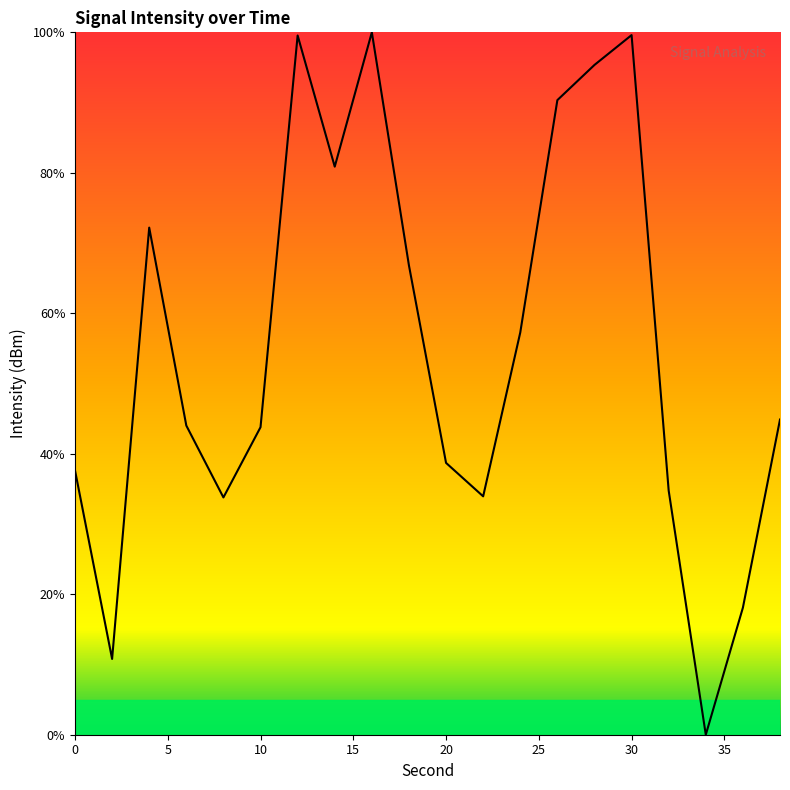

The chart shows a value of 68.0 at 20. True or false?

False